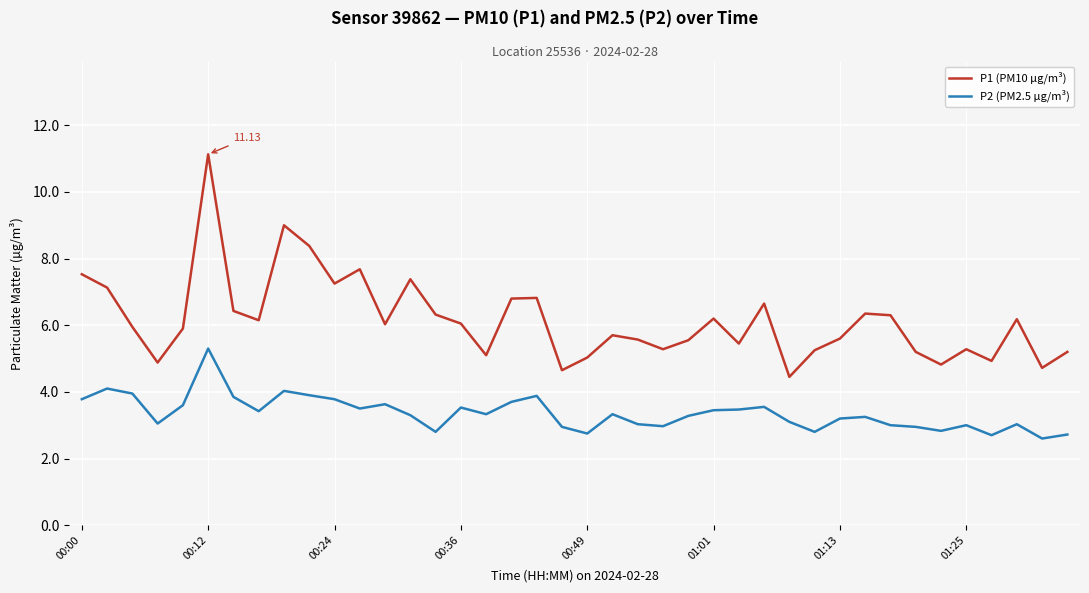

True or false: P1 (PM10 µg/m³) has more than 0 points higher than both neighbors.

True